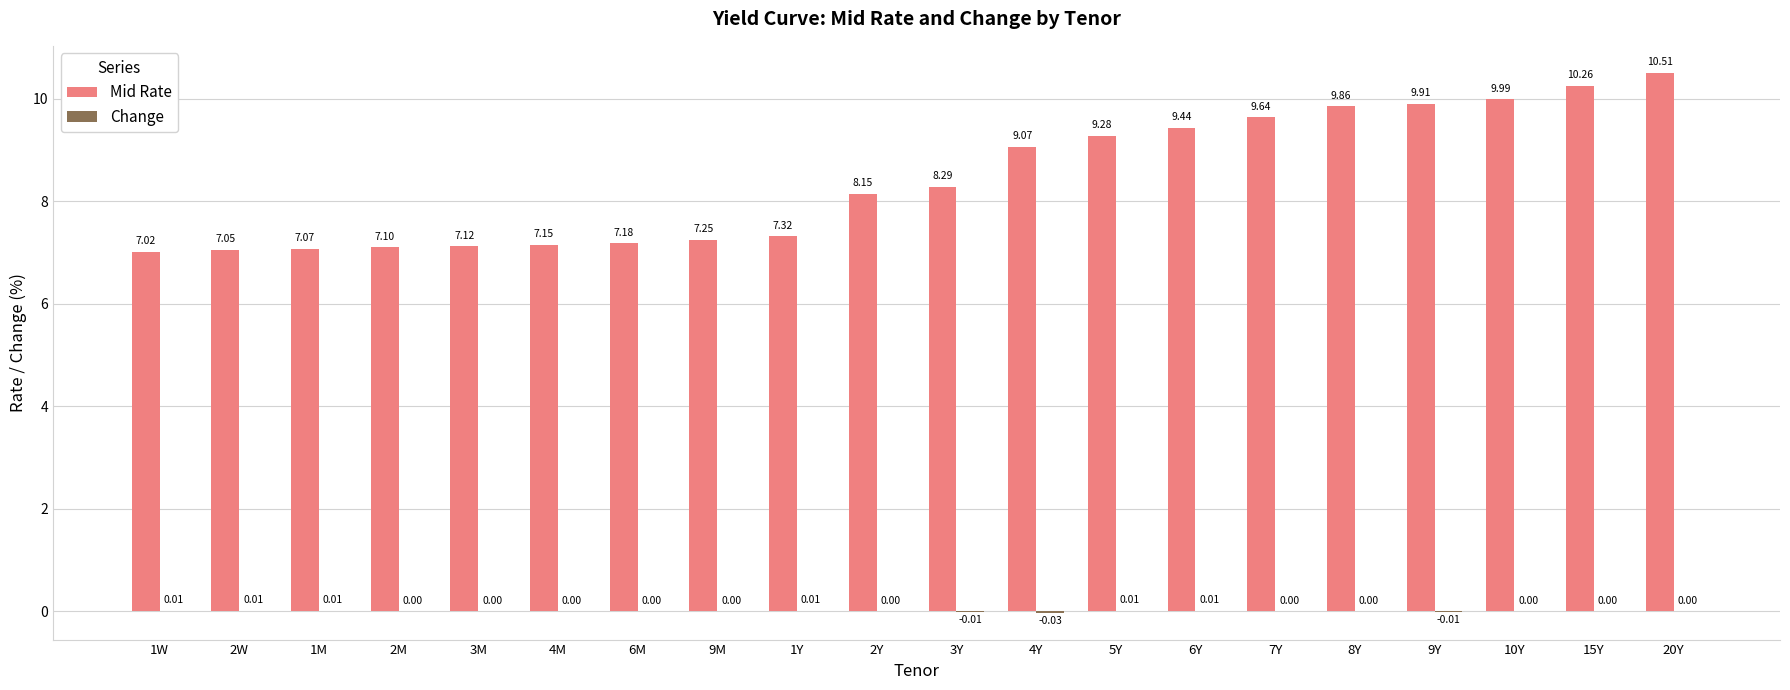

At which category is the sum across all series the highest?

20Y